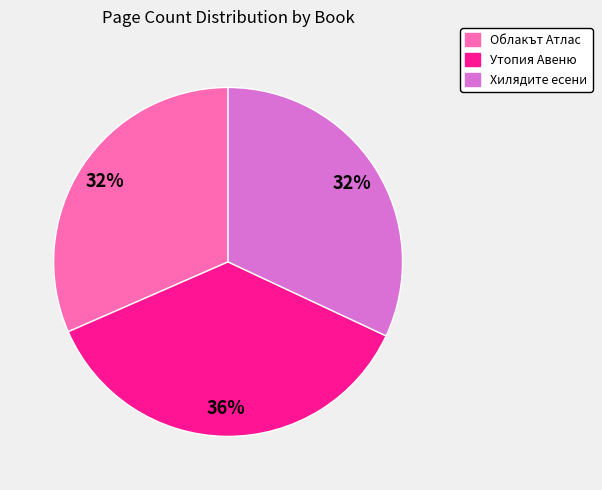

Approximately how many times larger is the value at Утопия Авеню compared to Хилядите есени?

1.1